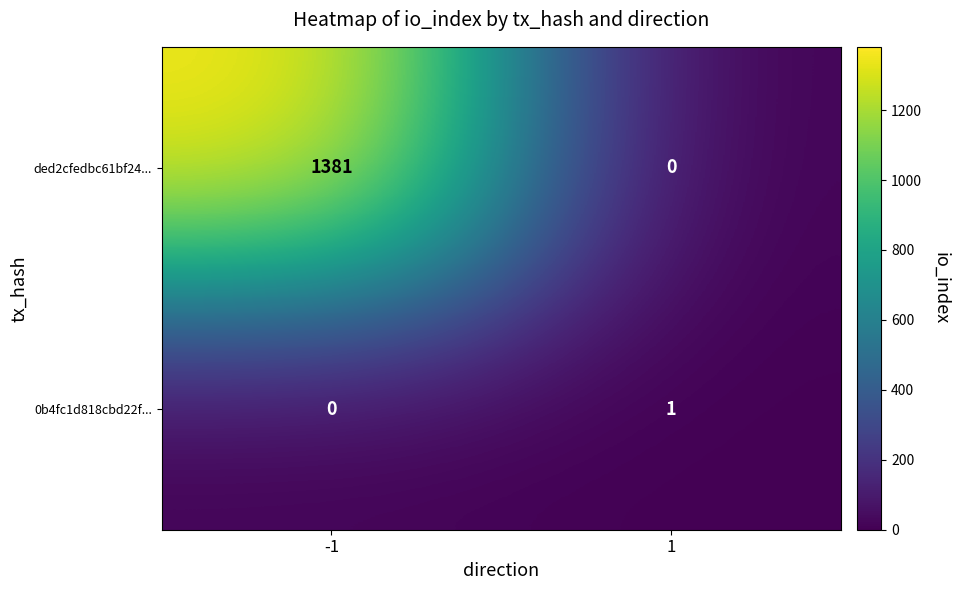

Rank the series by their average value, from lowest to highest.

0b4fc1d818cbd22f..., ded2cfedbc61bf24...